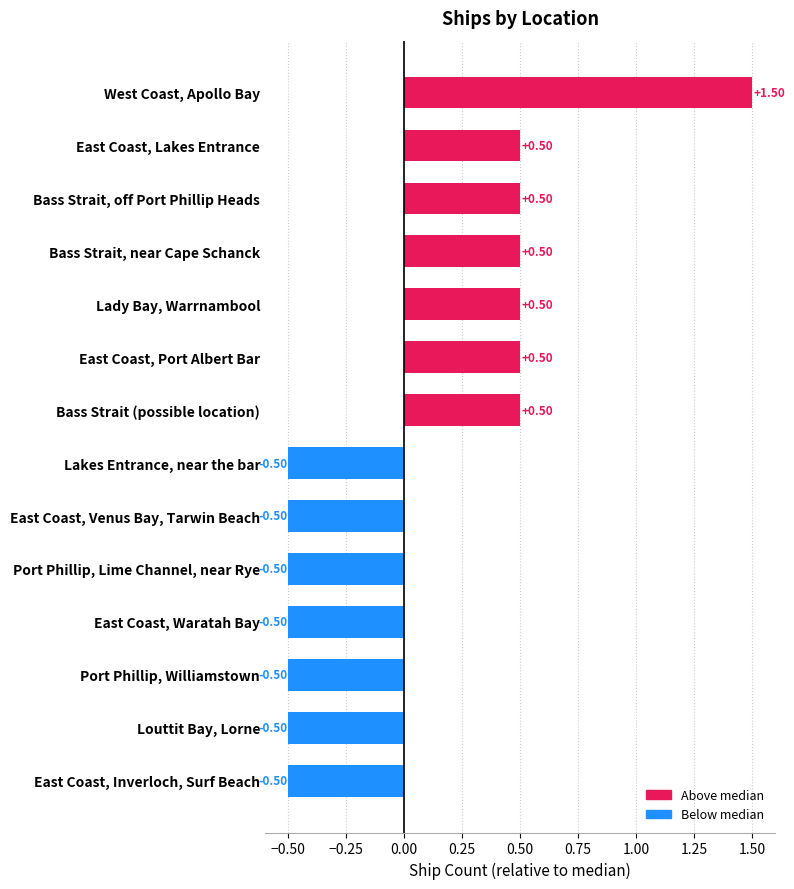

At which category does the chart reach its peak across all series?

West Coast, Apollo Bay